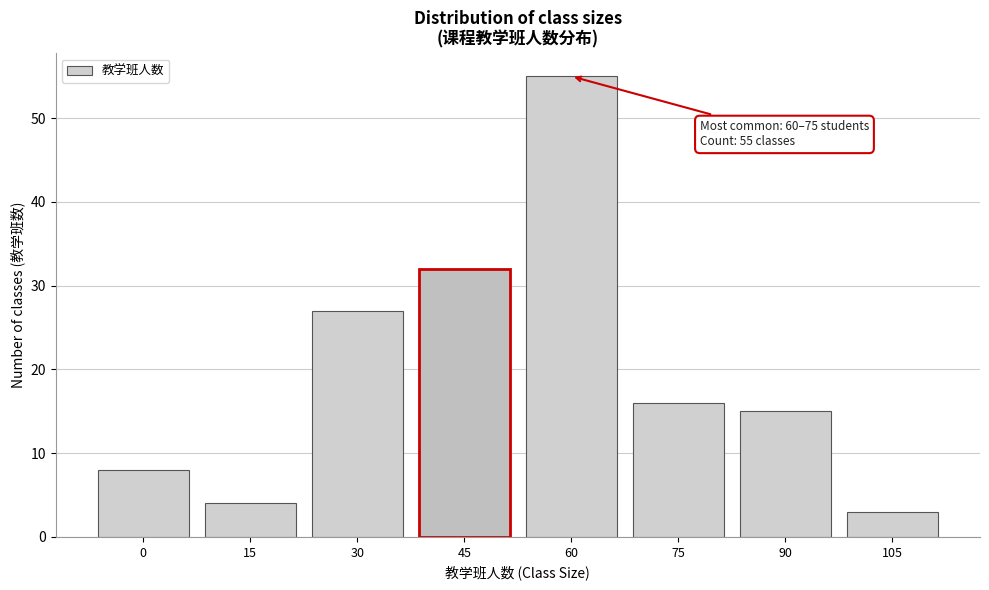

Reading right to left, list all the values displayed in this chart.

105=3	90=15	75=16	60=55	45=32	30=27	15=4	0=8